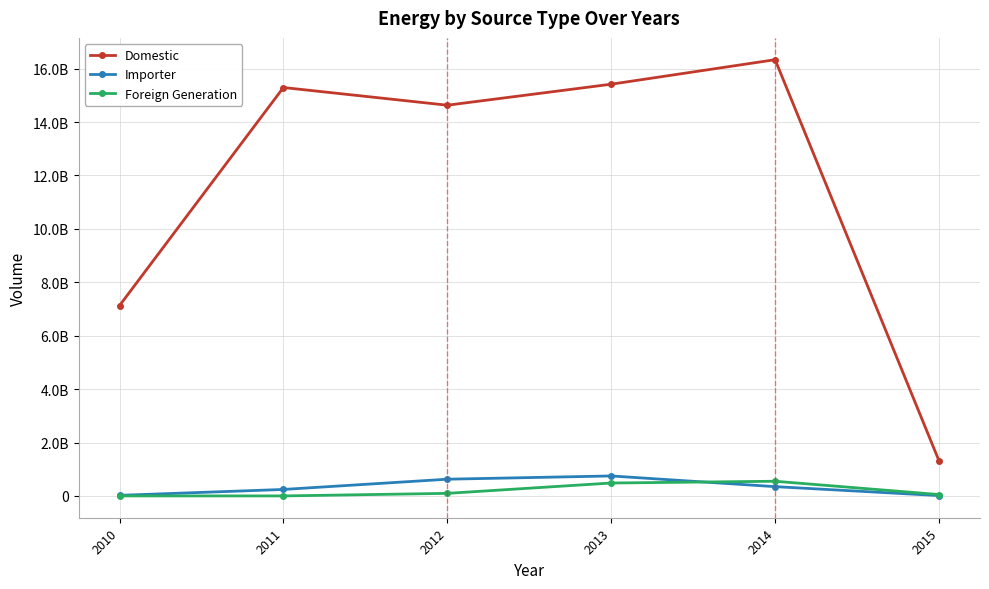

Reading left to right, list all the values displayed in this chart.

Domestic: 7126627137	15293168097	14630669664	15417314472	16334700041	1313091562
Importer: 21348792	242319642	625963601	747732678	347492884	13139799
Foreign Generation: 0	0	95636832	483240959	549336455	51311665